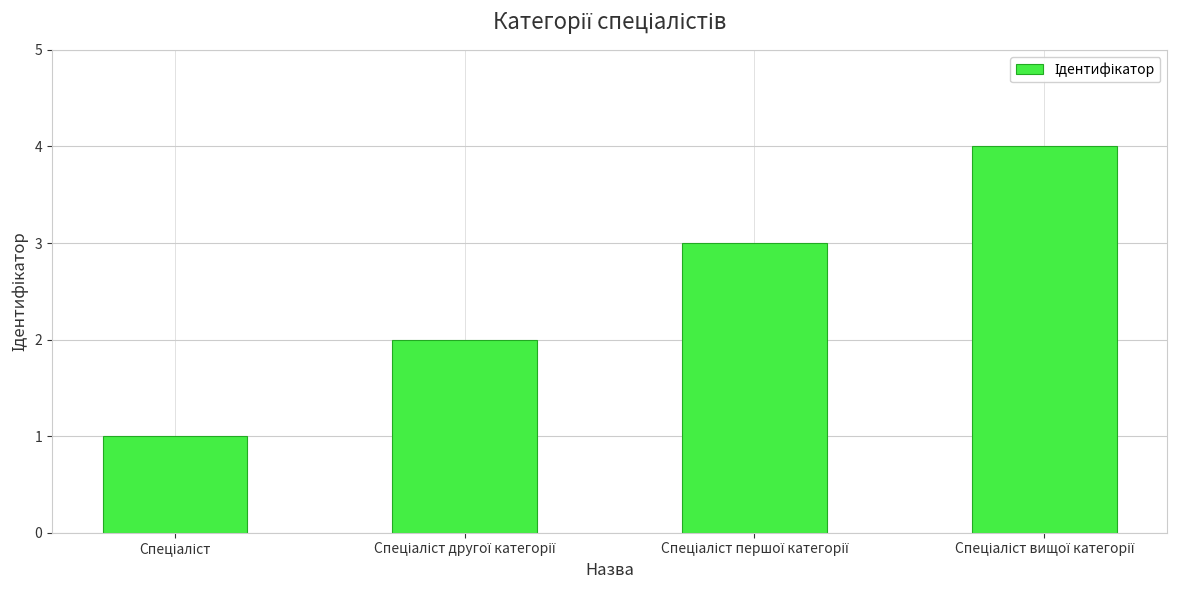

What is the sum of all values?

10